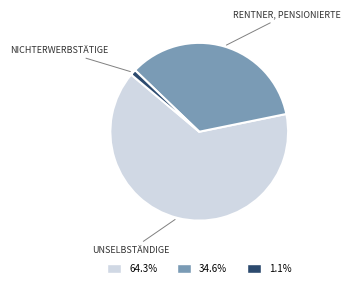

Is there a majority slice in this chart?

Yes